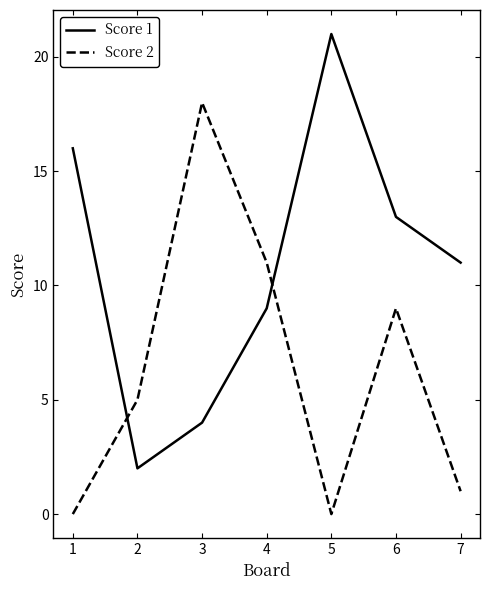

Rank the series by their average value, from lowest to highest.

Score 2, Score 1